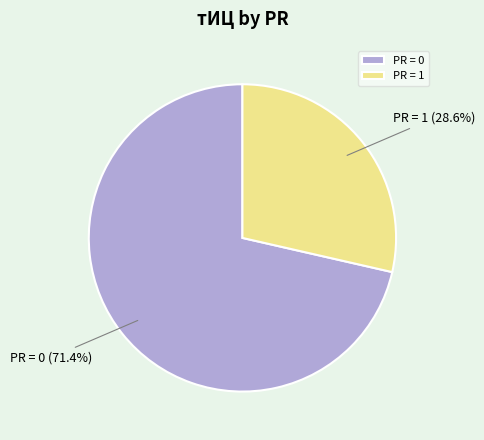

Which slice is the smallest?

PR = 1